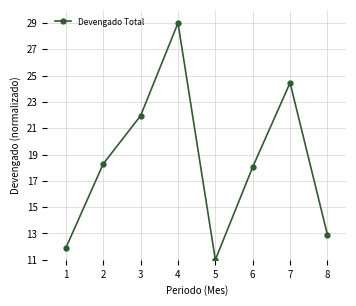

List the labels in order of value, largest first.

4, 7, 3, 2, 6, 8, 1, 5